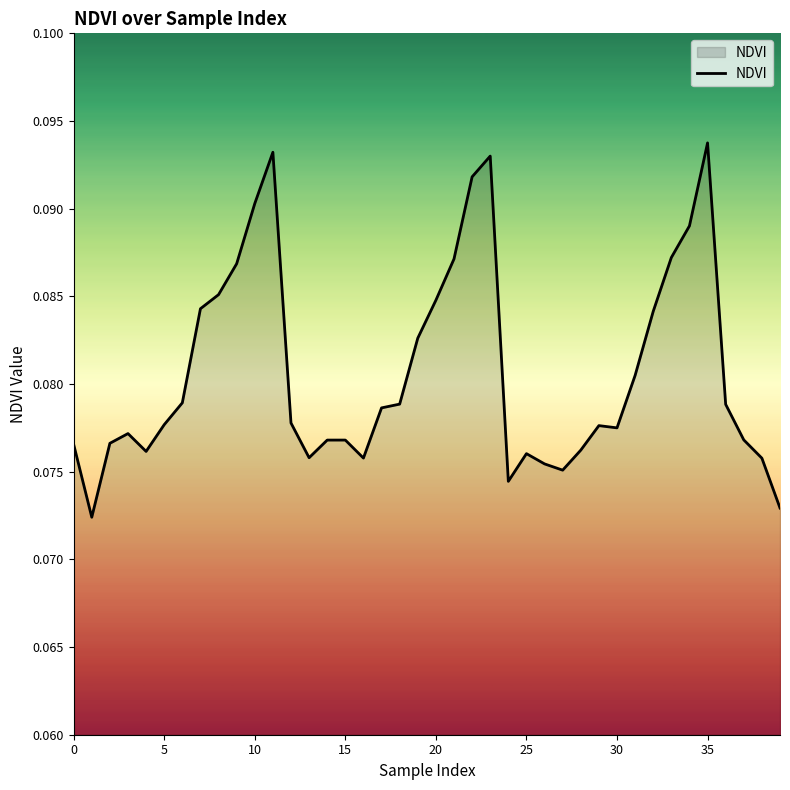

How many lines are shown in the chart?

1